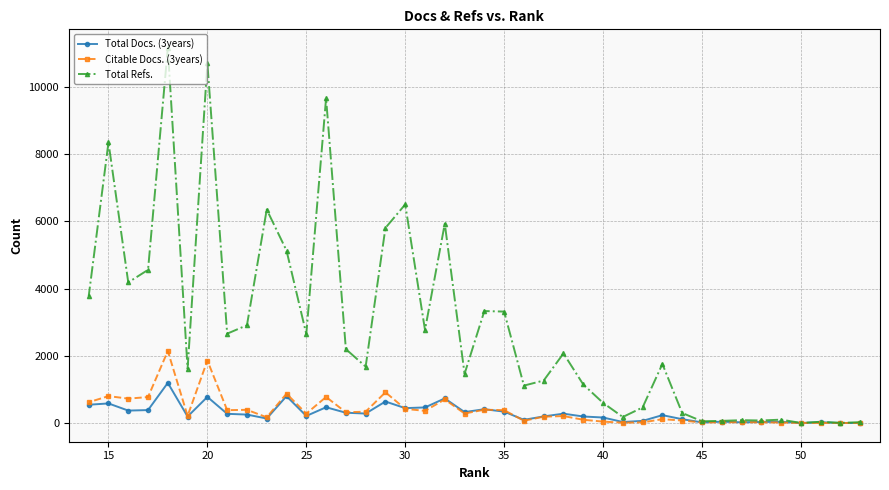

The value of Citable Docs. (3years) at 15 is 1351. True or false?

False